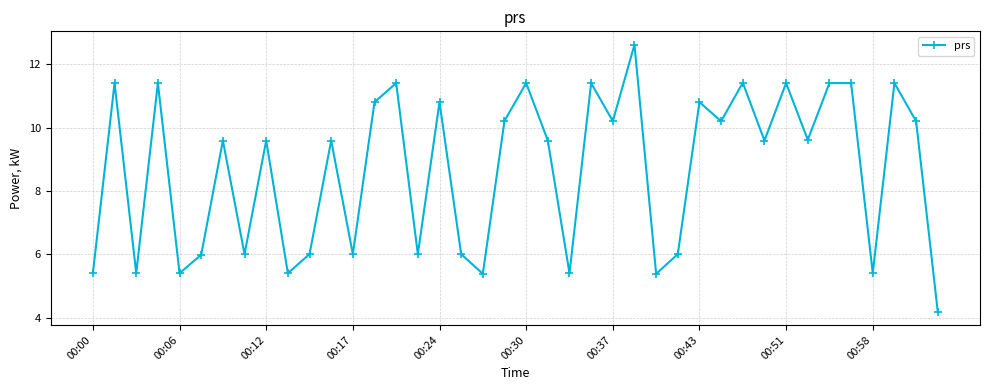

What is the minimum value shown in the chart?

4.2